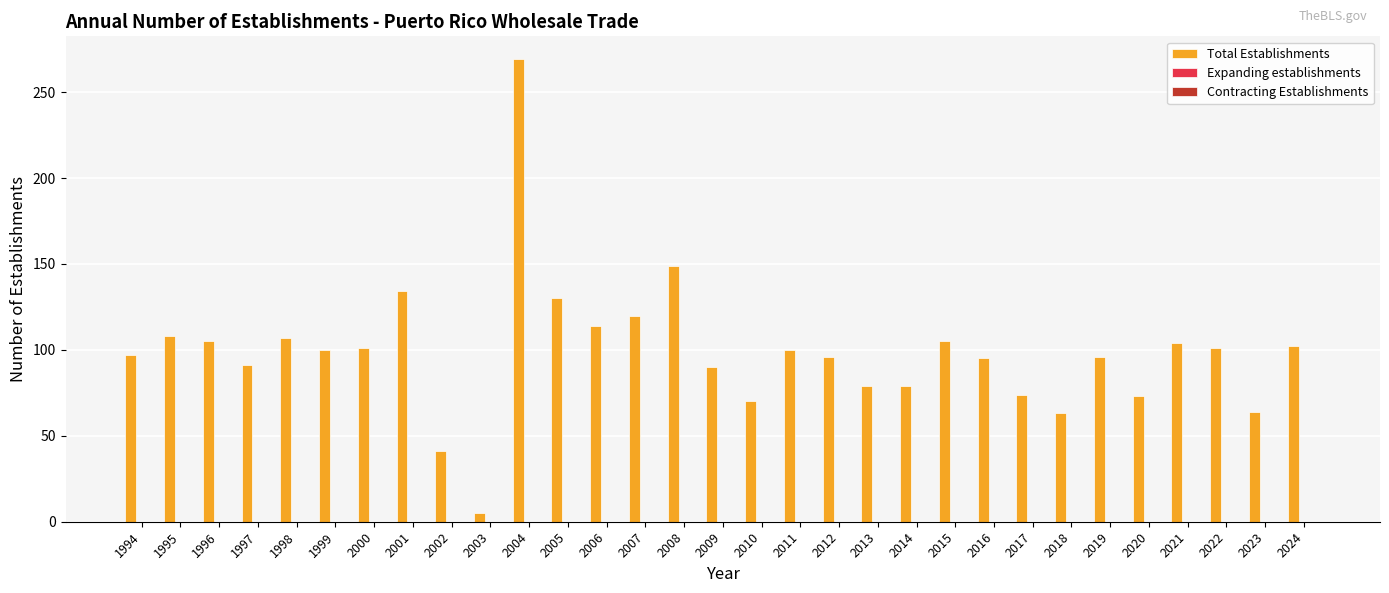

How many series are shown in this chart?

1